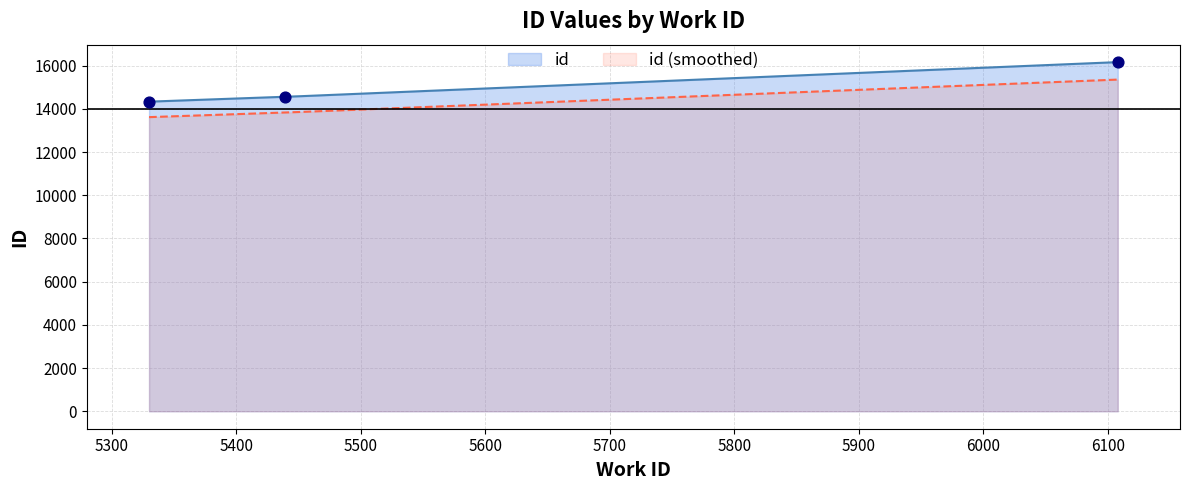

Approximately how many times larger is the value at 6108 compared to 5330?

1.1